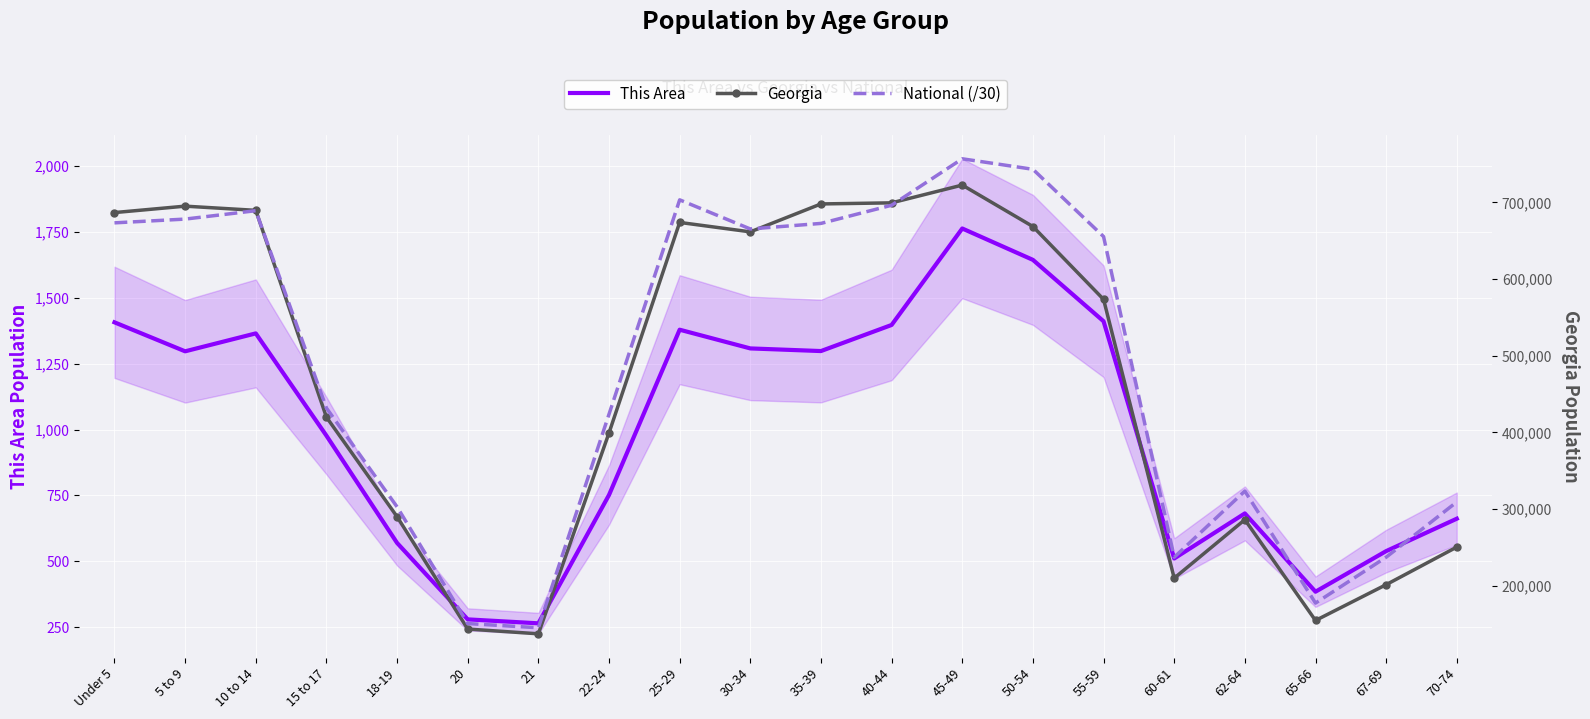

What are all the series names shown in the legend?

This Area, Georgia, National (/30)